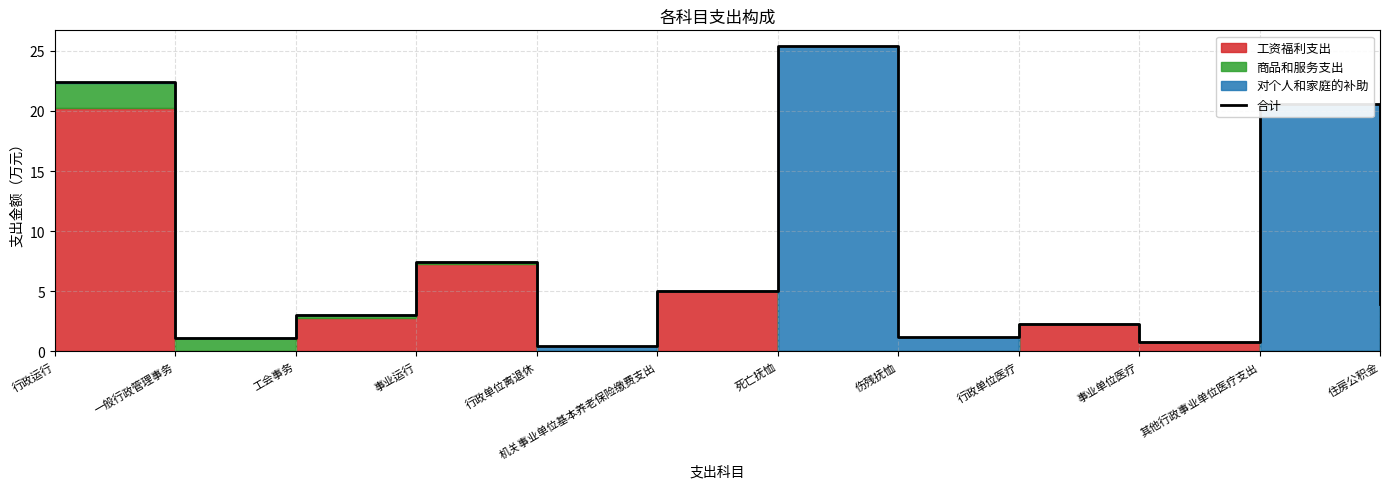

What is the change in value from 机关事业单位基本养老保险缴费支出 to 其他行政事业单位医疗支出?

+15.6